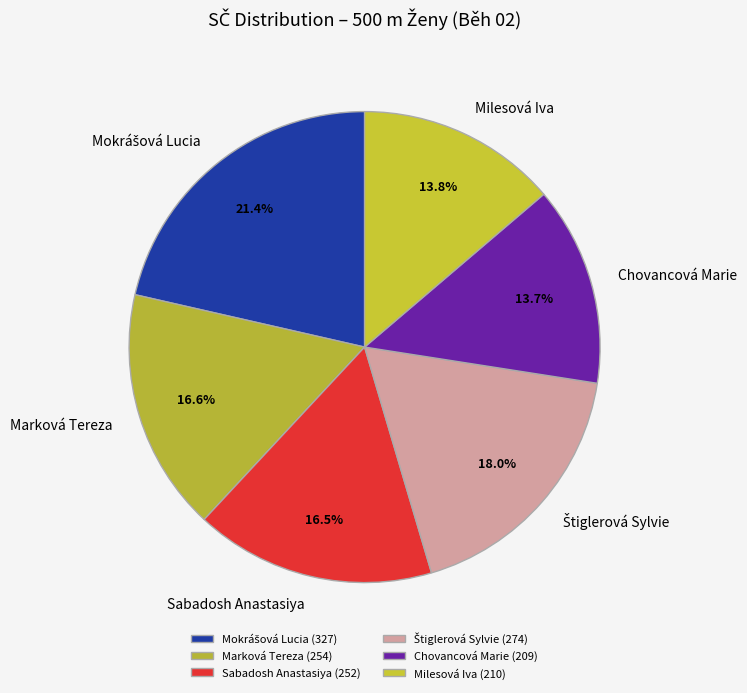

Approximately how many times larger is the value at Chovancová Marie compared to Sabadosh Anastasiya?

0.8